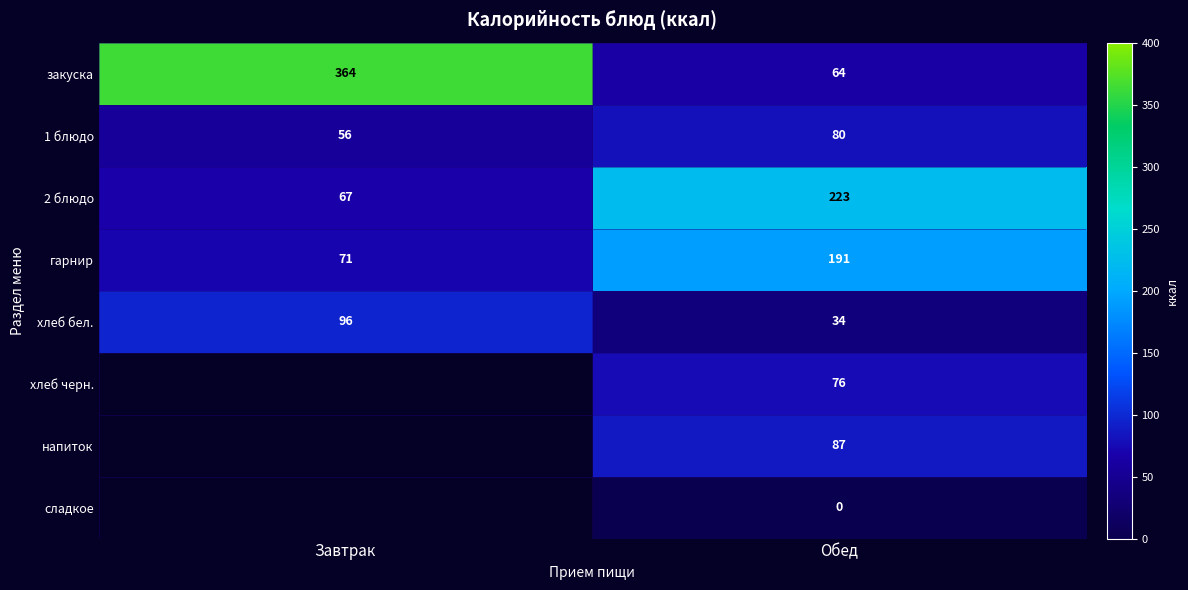

The напиток series shows 87 at Обед. True or false?

True